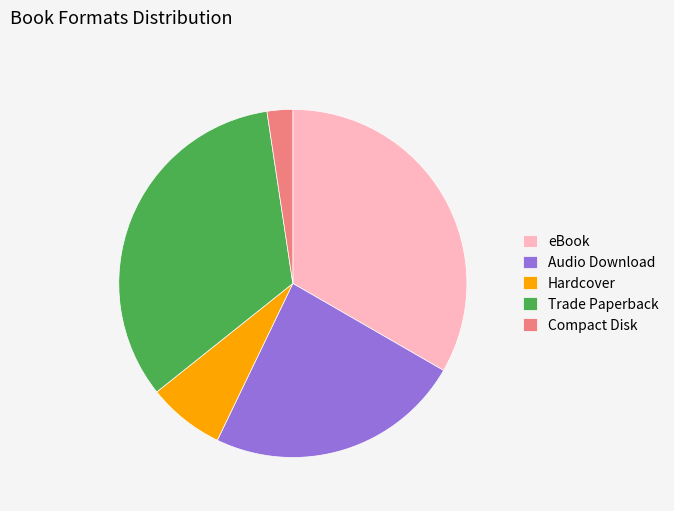

The eBook slice represents 46% of the pie. True or false?

False